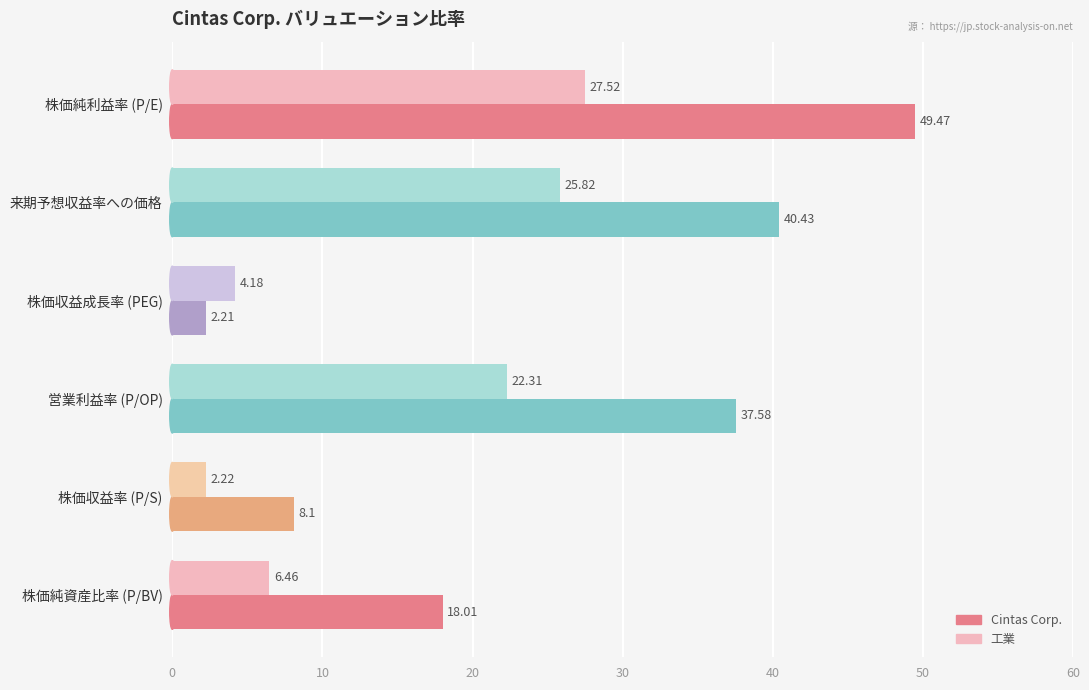

Which label corresponds to the largest value in the chart?

株価純利益率 (P/E)